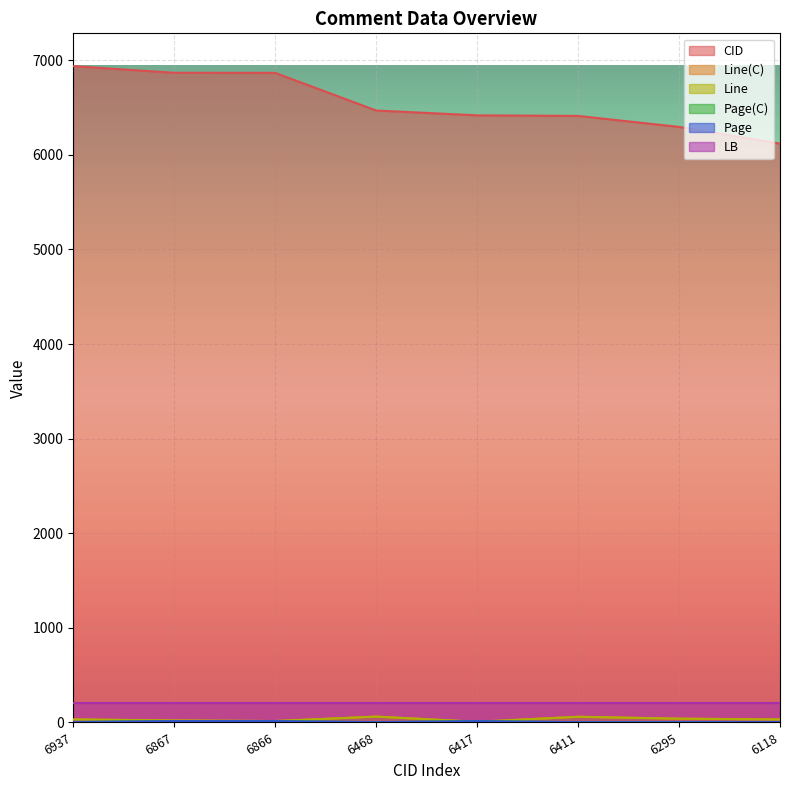

How many data points does each series have?

8